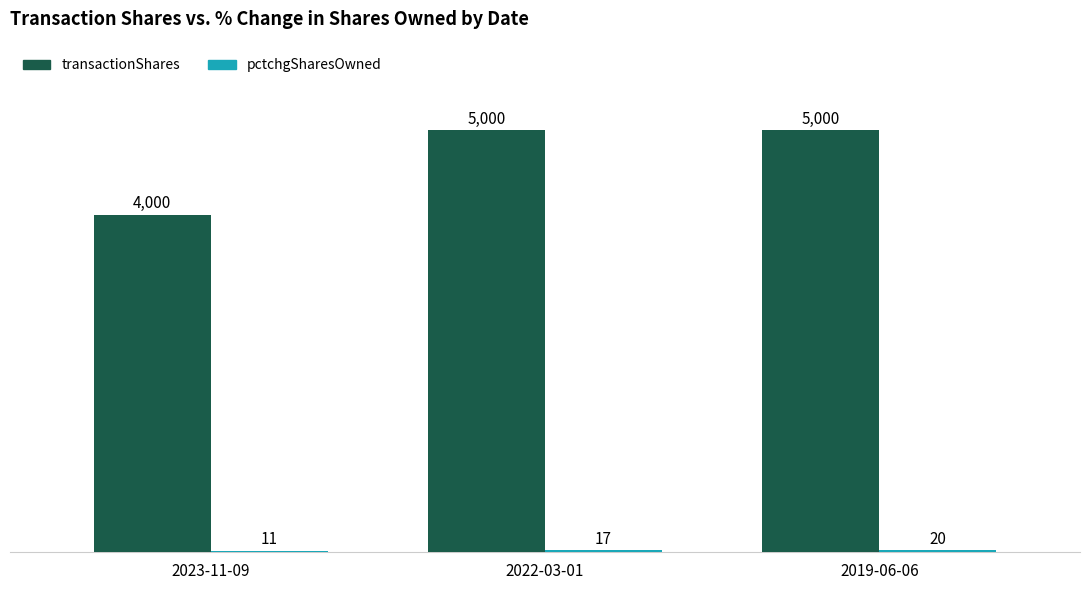

At which category is the sum across all series the highest?

2019-06-06